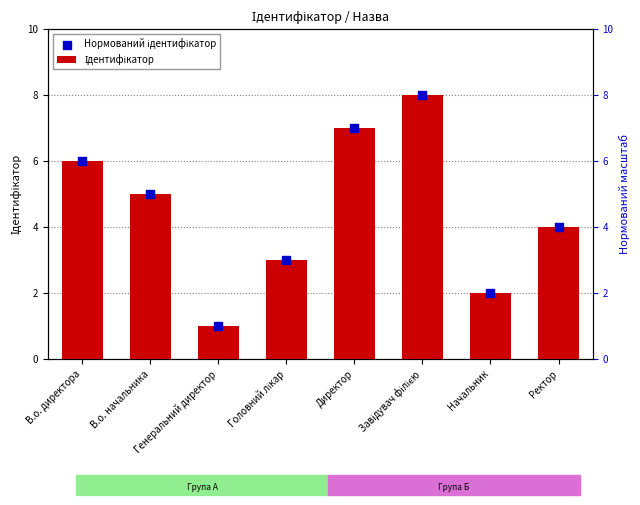

Which series contains the lowest Y value?

Ідентифікатор